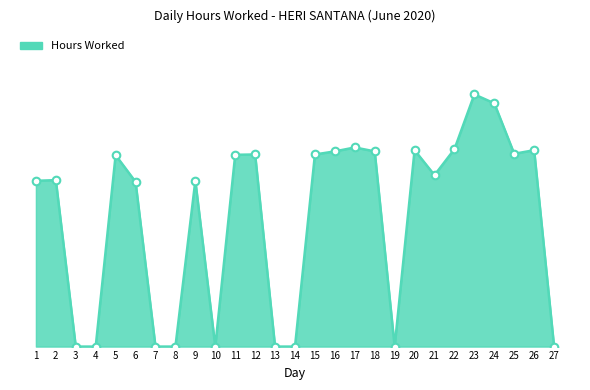

Between 1 and 4, which is larger?

1